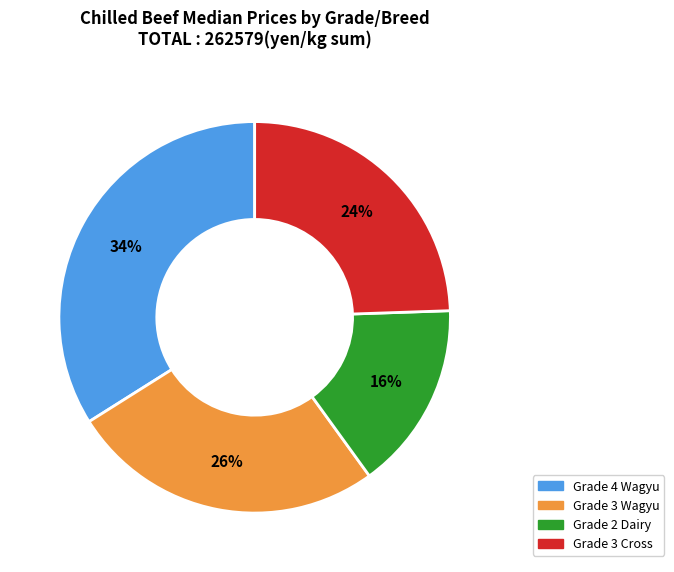

Does any single category account for the majority?

No